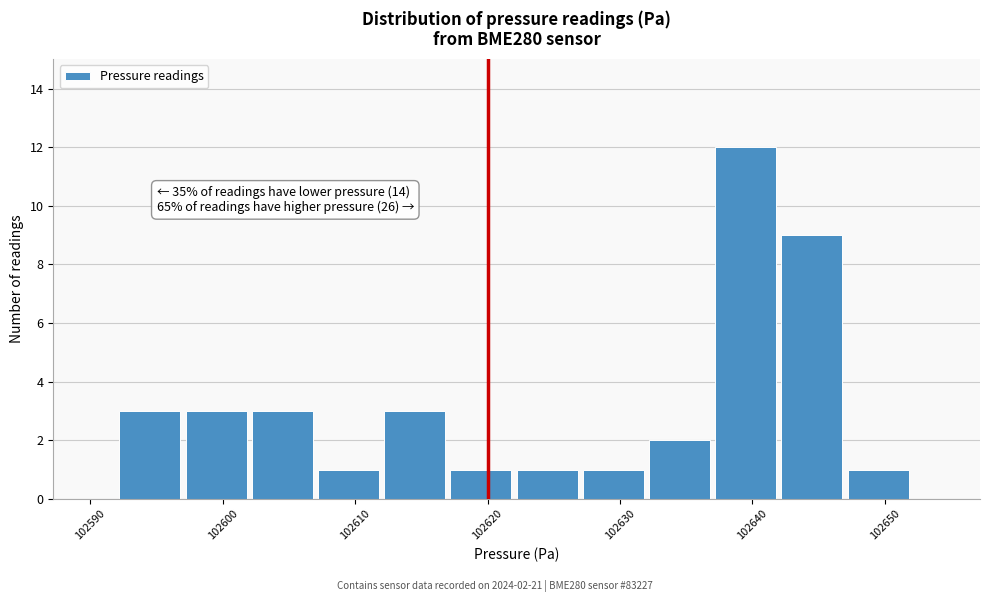

Over which range of the x-axis is the bar tallest?

102637.2 to 102642.2